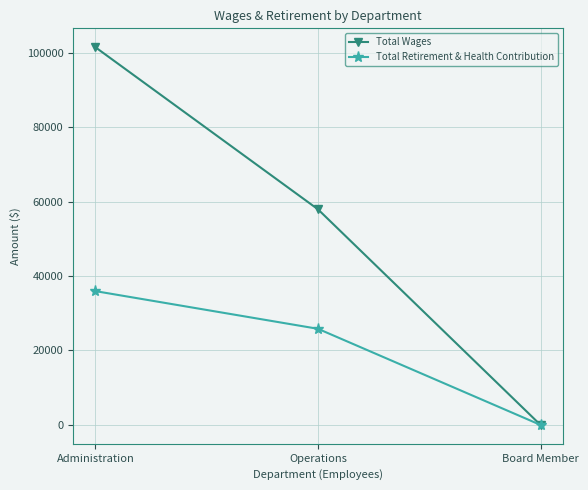

What is the label of the 2nd point from the left?

Operations